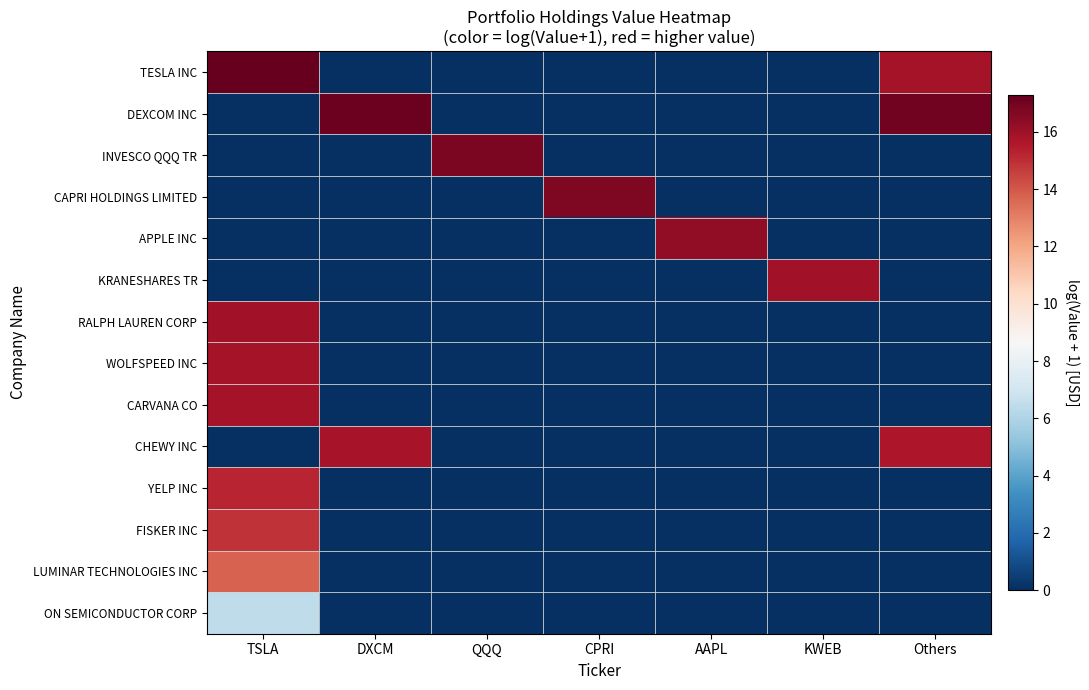

Reading left to right, transcribe all the data shown in this chart.

TESLA INC: TSLA=17.3	DXCM=0.0	QQQ=0.0	CPRI=0.0	AAPL=0.0	KWEB=0.0	Others=15.8
DEXCOM INC: TSLA=0.0	DXCM=17.1	QQQ=0.0	CPRI=0.0	AAPL=0.0	KWEB=0.0	Others=17.0
INVESCO QQQ TR: TSLA=0.0	DXCM=0.0	QQQ=16.8	CPRI=0.0	AAPL=0.0	KWEB=0.0	Others=0.0
CAPRI HOLDINGS LIMITED: TSLA=0.0	DXCM=0.0	QQQ=0.0	CPRI=16.8	AAPL=0.0	KWEB=0.0	Others=0.0
APPLE INC: TSLA=0.0	DXCM=0.0	QQQ=0.0	CPRI=0.0	AAPL=16.3	KWEB=0.0	Others=0.0
KRANESHARES TR: TSLA=0.0	DXCM=0.0	QQQ=0.0	CPRI=0.0	AAPL=0.0	KWEB=15.9	Others=0.0
RALPH LAUREN CORP: TSLA=15.9	DXCM=0.0	QQQ=0.0	CPRI=0.0	AAPL=0.0	KWEB=0.0	Others=0.0
WOLFSPEED INC: TSLA=15.8	DXCM=0.0	QQQ=0.0	CPRI=0.0	AAPL=0.0	KWEB=0.0	Others=0.0
CARVANA CO: TSLA=15.8	DXCM=0.0	QQQ=0.0	CPRI=0.0	AAPL=0.0	KWEB=0.0	Others=0.0
CHEWY INC: TSLA=0.0	DXCM=15.8	QQQ=0.0	CPRI=0.0	AAPL=0.0	KWEB=0.0	Others=15.6
YELP INC: TSLA=15.2	DXCM=0.0	QQQ=0.0	CPRI=0.0	AAPL=0.0	KWEB=0.0	Others=0.0
FISKER INC: TSLA=14.9	DXCM=0.0	QQQ=0.0	CPRI=0.0	AAPL=0.0	KWEB=0.0	Others=0.0
LUMINAR TECHNOLOGIES INC: TSLA=13.7	DXCM=0.0	QQQ=0.0	CPRI=0.0	AAPL=0.0	KWEB=0.0	Others=0.0
ON SEMICONDUCTOR CORP: TSLA=6.5	DXCM=0.0	QQQ=0.0	CPRI=0.0	AAPL=0.0	KWEB=0.0	Others=0.0